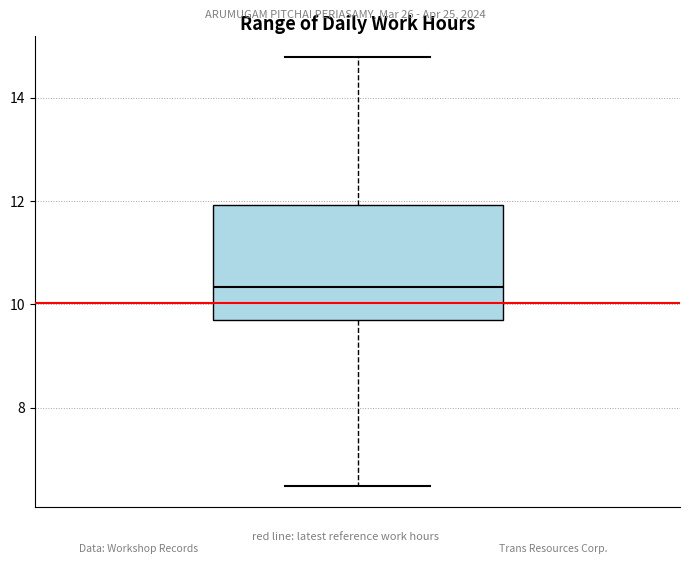

Read this box plot against the y-axis: the position of the median line, the range covered by the box, and the ends of both whiskers. The values are not printed on the chart, so give them approximately, as read against the axis.

median 10.4, box 9.8 to 12.0, whiskers 6.4 to 14.8